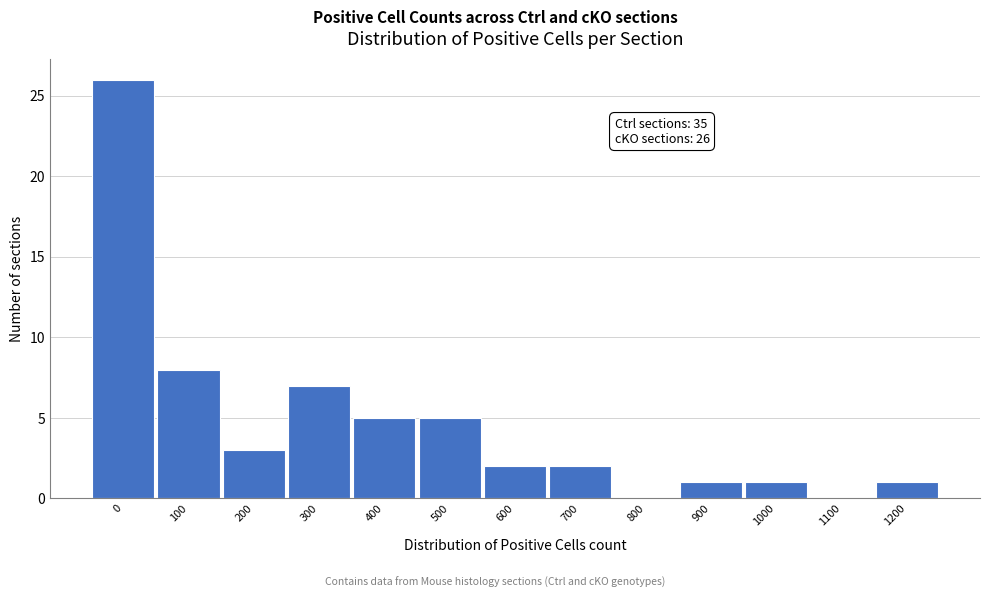

Reading left to right, transcribe all the data shown in this chart.

0=26	100=8	200=3	300=7	400=5	500=5	600=2	700=2	800=0	900=1	1000=1	1100=0	1200=1